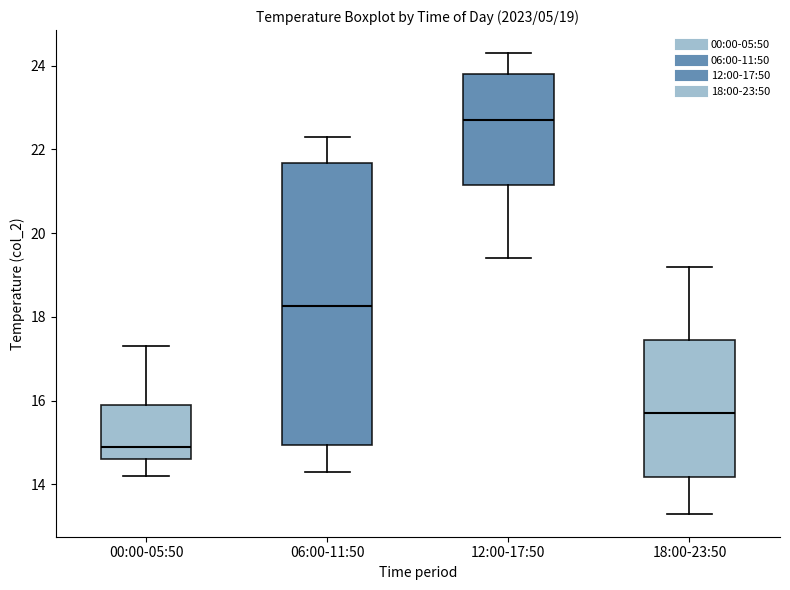

Which box's median line is the lowest?

00:00-05:50